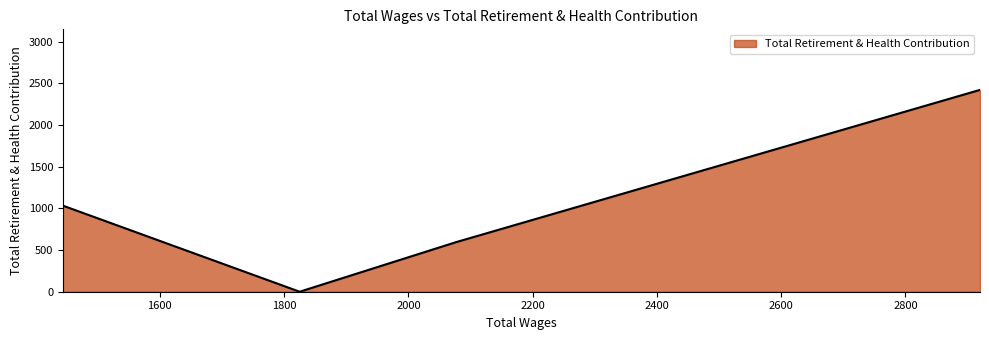

Is it true that the value at 1444.0 is 1032?

True